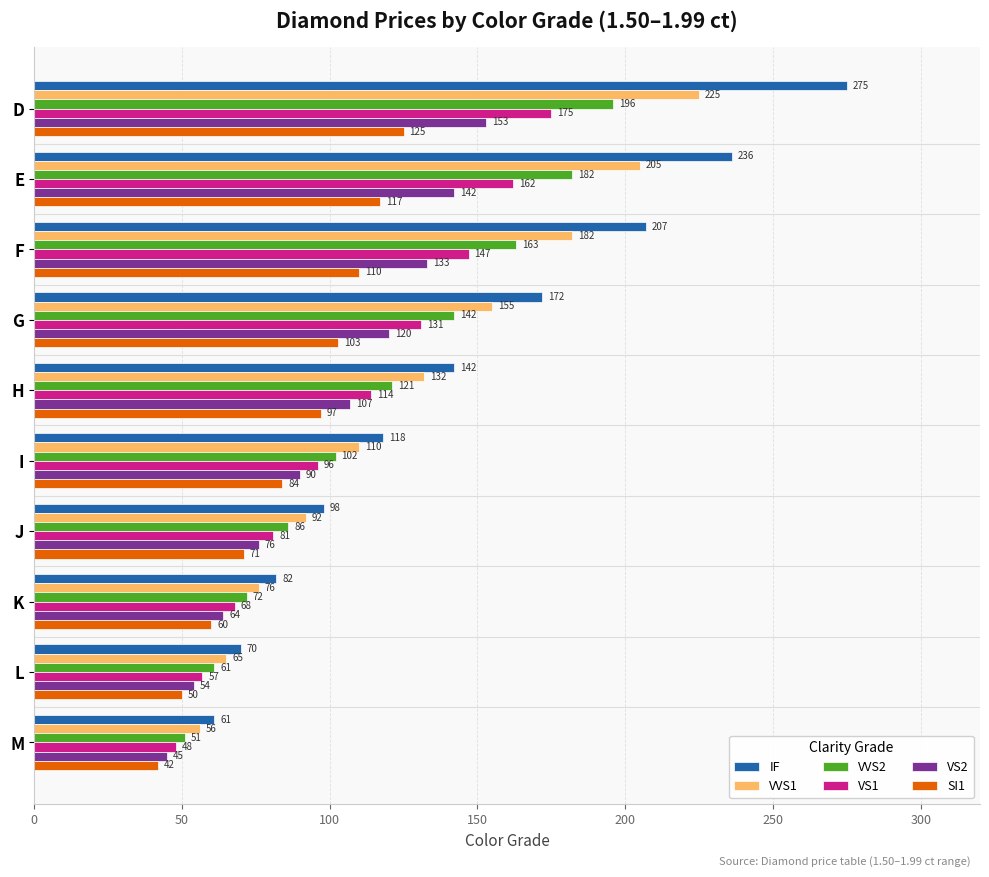

What is the maximum value shown in the chart?

275